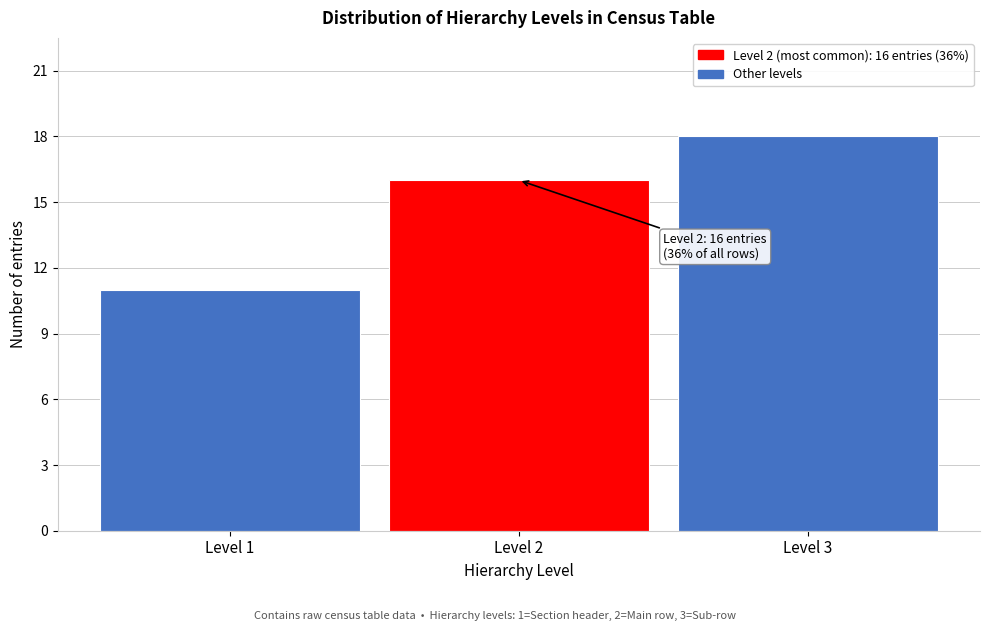

Reading right to left, extract all data points from this chart.

18	16	11